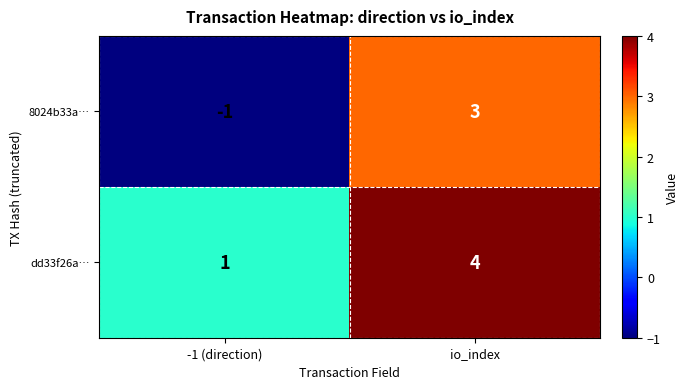

Which series has the widest spread of values?

8024b33a…